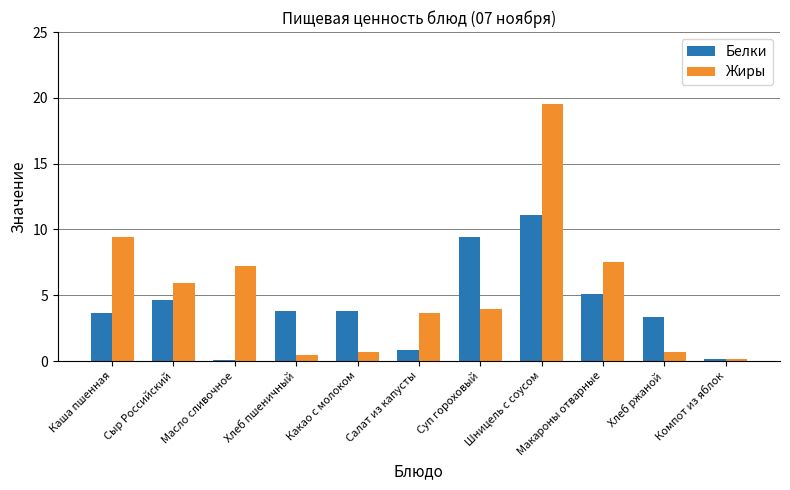

At which label does Жиры first exceed 3?

Каша пшенная